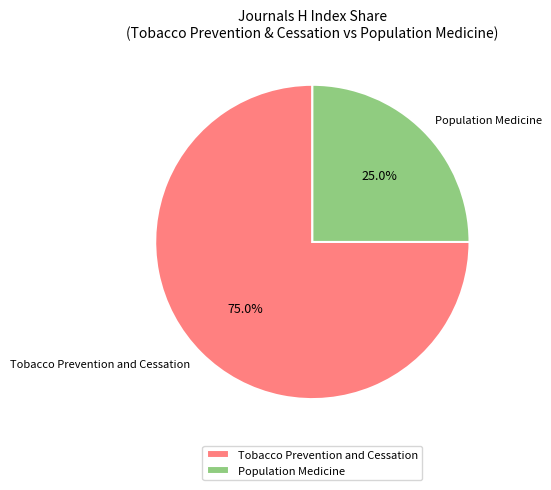

Is it true that Population Medicine is 19% of the pie?

False